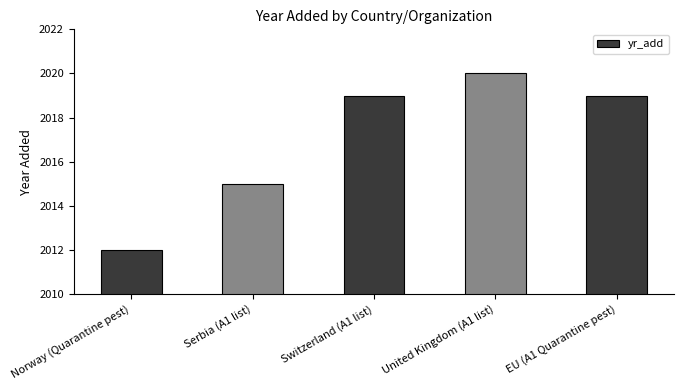

The value at Norway (Quarantine pest) is 2012. True or false?

True